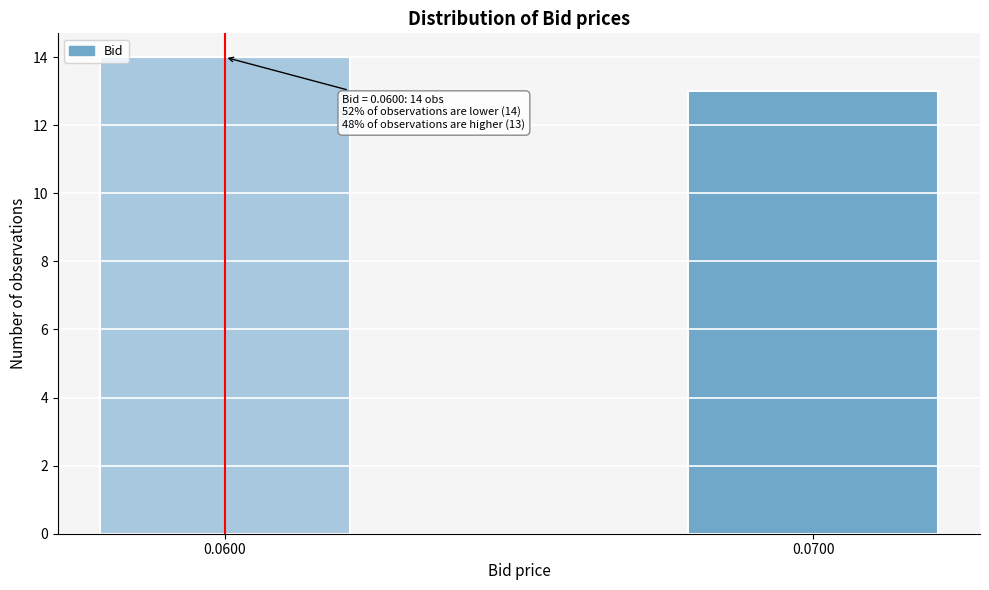

Reading right to left, transcribe all the data shown in this chart.

13	14